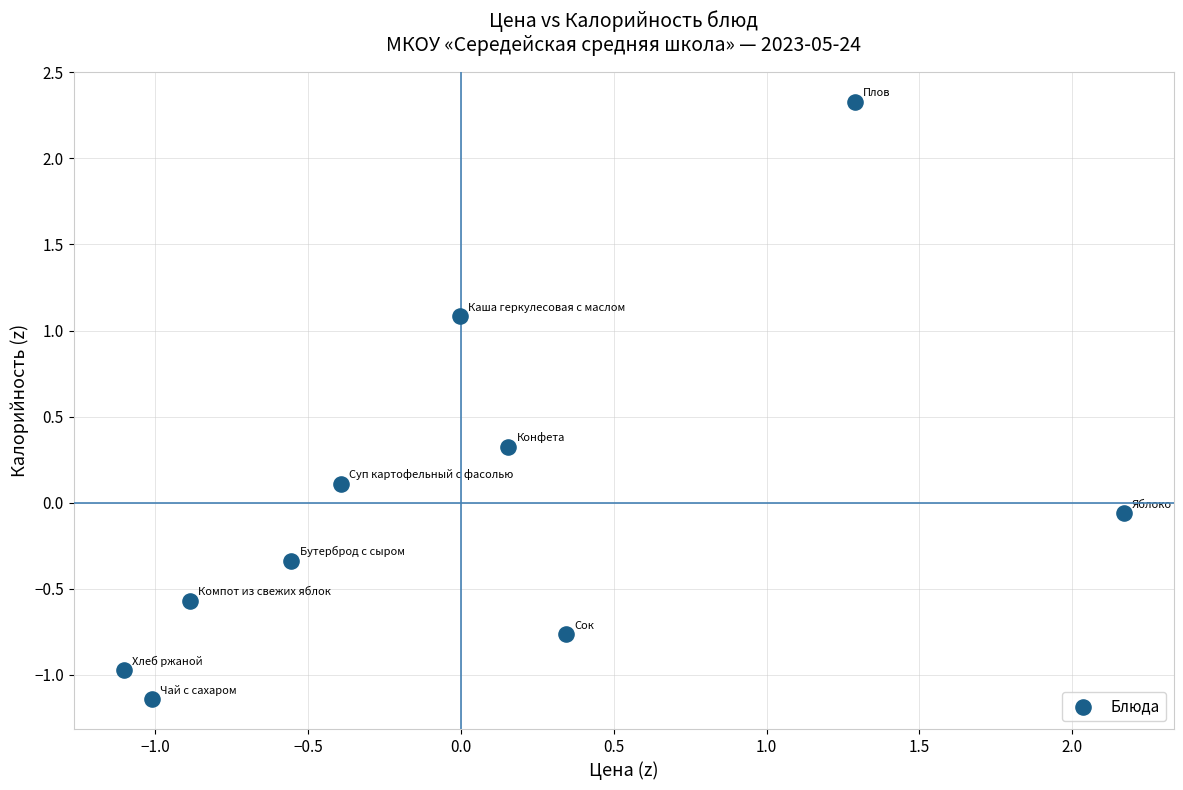

What is the range of X values (max minus min)?

3.3